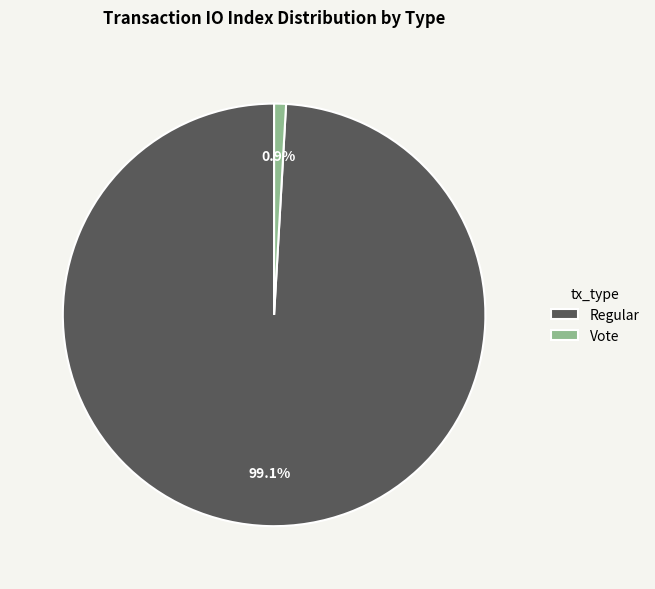

To the nearest percent, what is the difference between the largest and smallest slice percentages?

98%